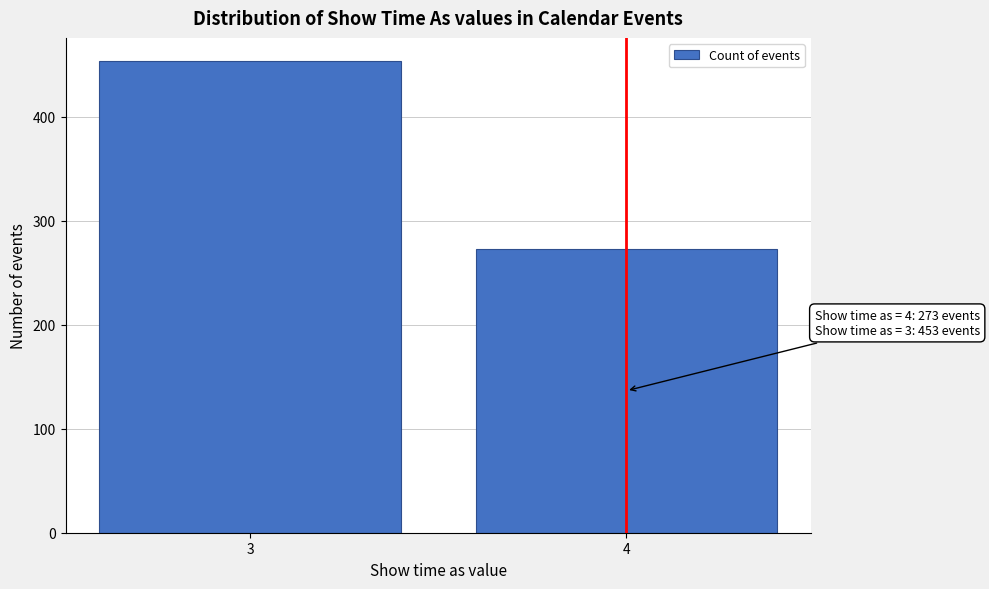

Reading left to right, extract all data points from this chart.

453	273